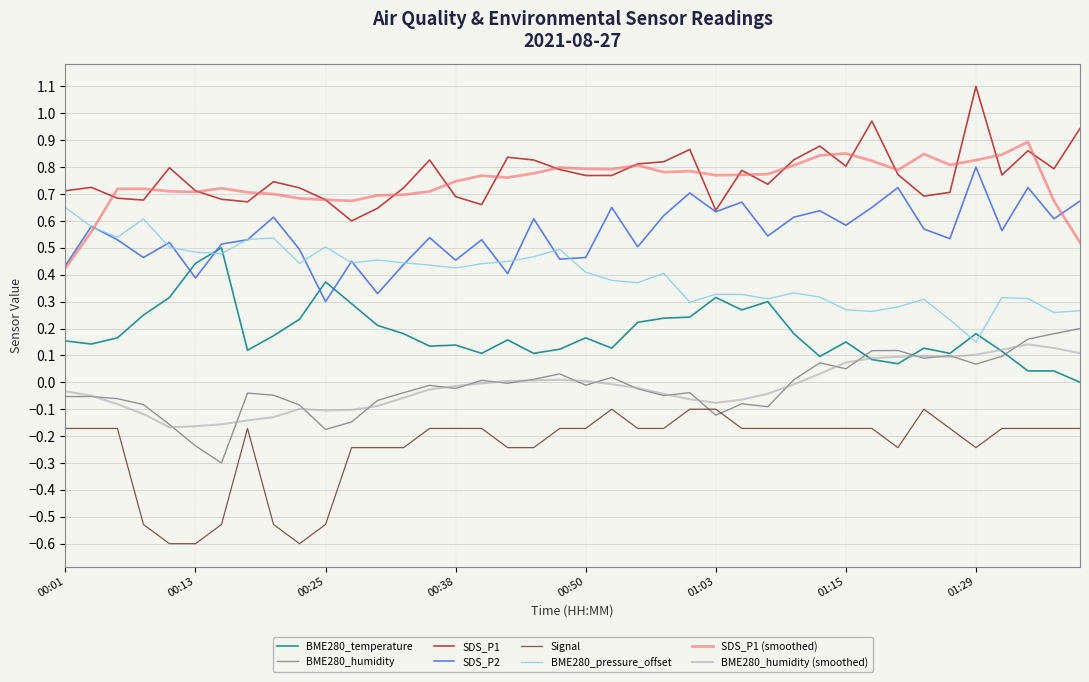

What is the smallest value displayed?

-0.6